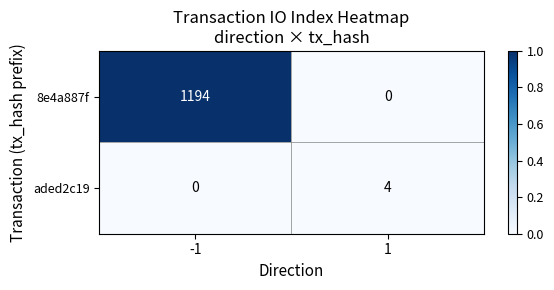

Reading left to right, list all the values displayed in this chart.

8e4a887f: -1=1194	1=0
aded2c19: -1=0	1=4